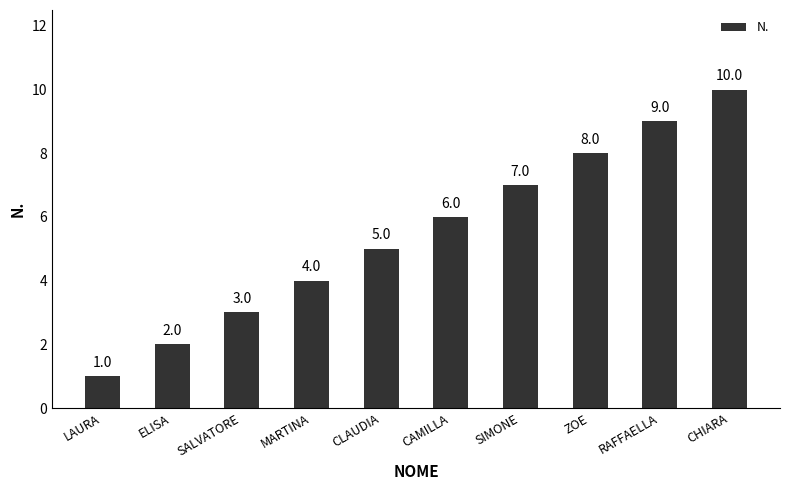

How many series are shown in this chart?

1